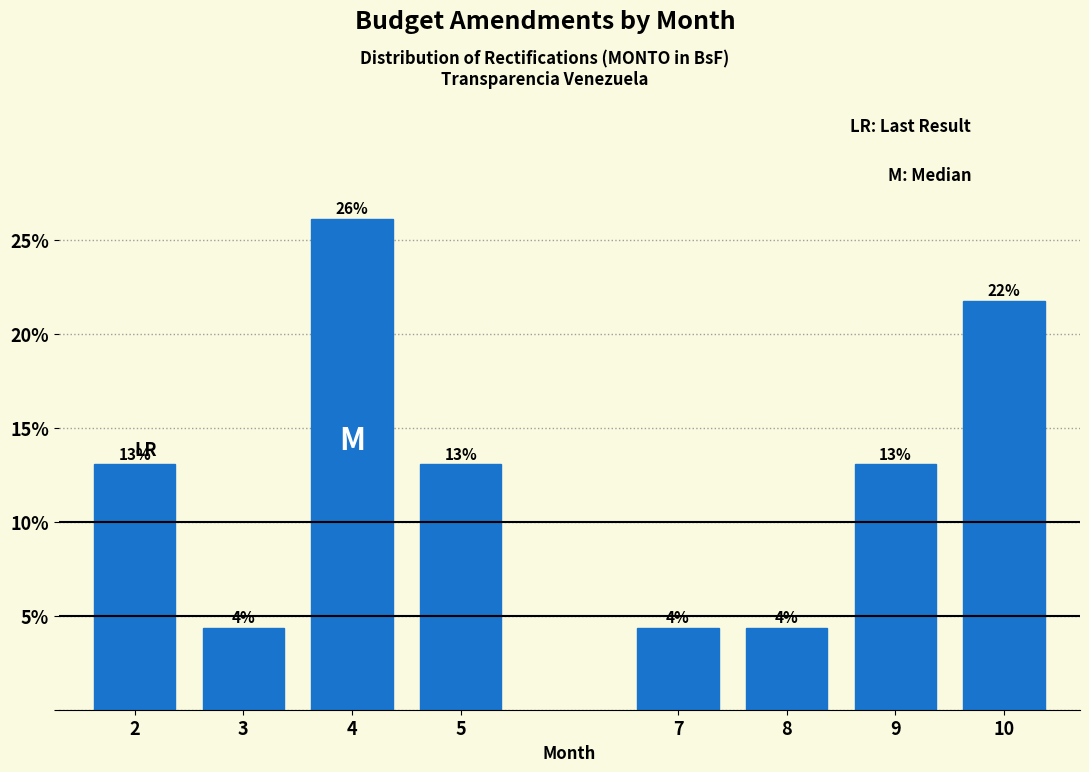

Is it true that the value at 2 is 3.1?

False